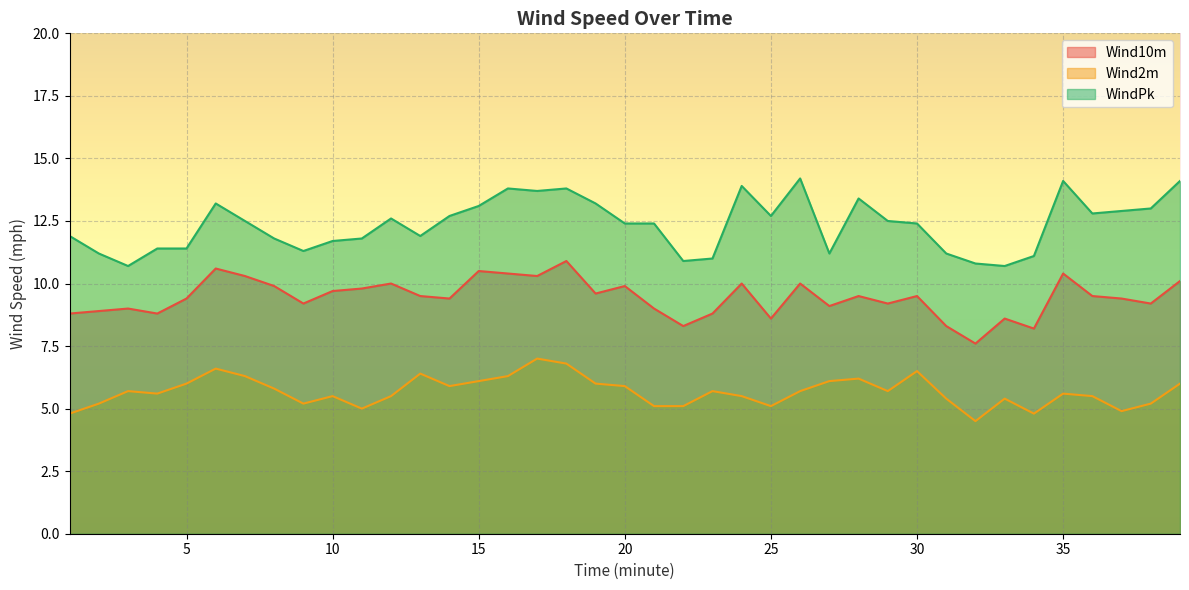

Which series has the largest total across all categories?

WindPk